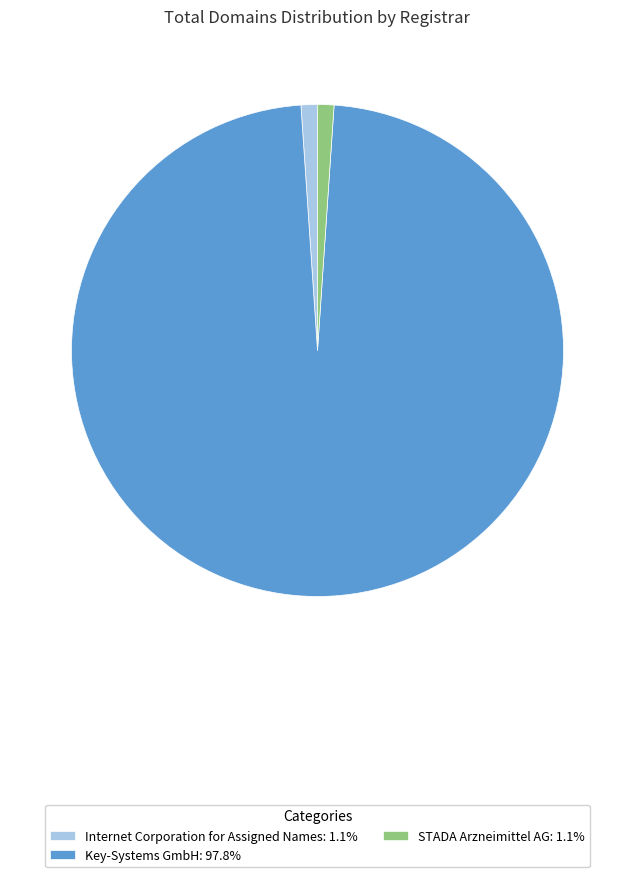

Do Internet Corporation for Assigned Names: 1.1% and STADA Arzneimittel AG: 1.1% together represent more than half of the pie?

No